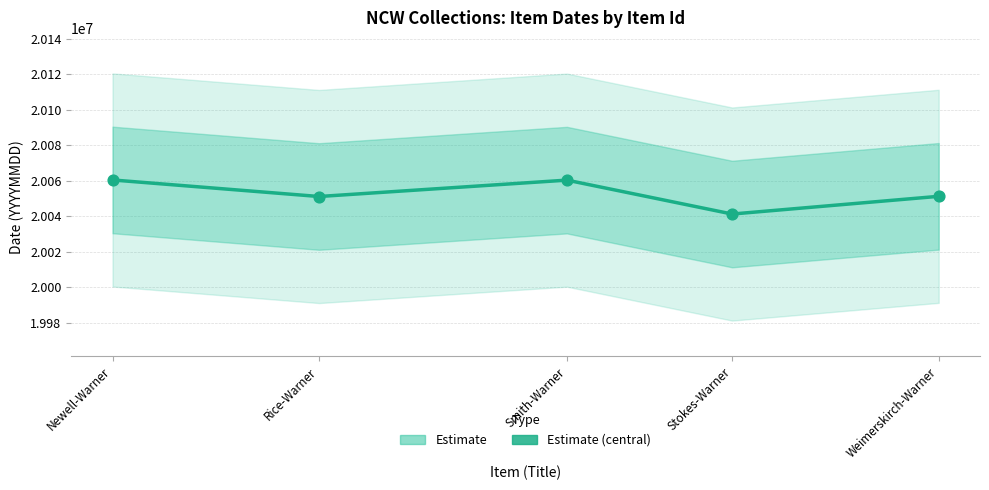

What is the change in value from Rice-Warner to Weimerskirch-Warner?

+105